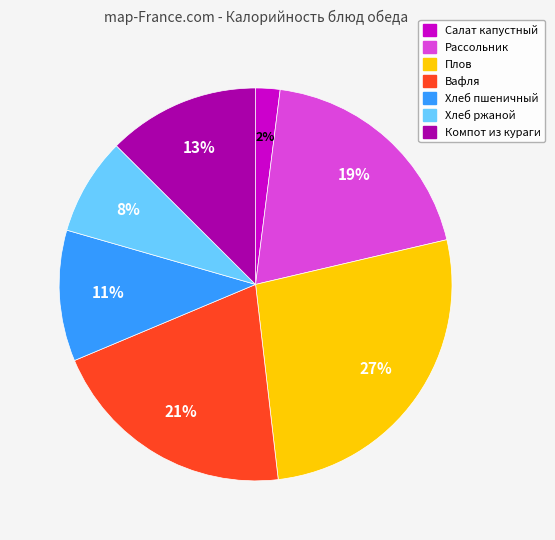

Does any single category account for the majority?

No